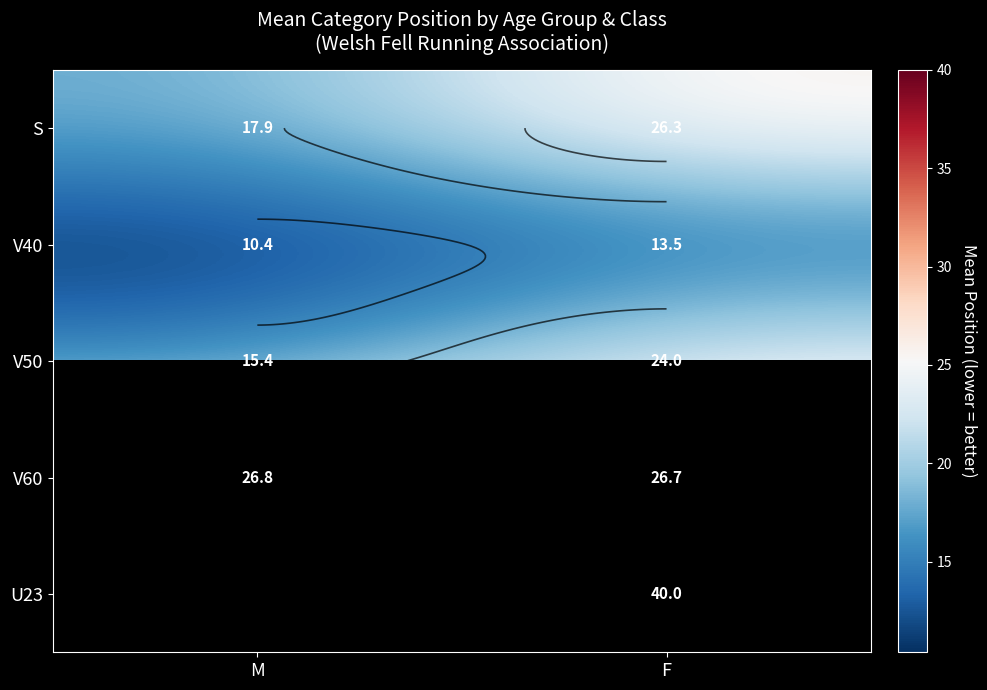

Between F and M, which is larger?

F